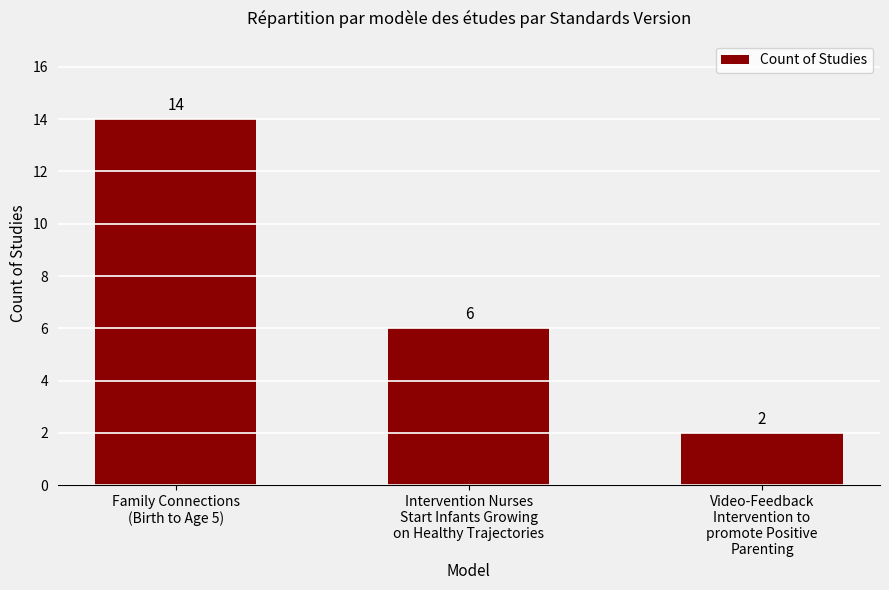

Rank the categories by value from highest to lowest.

Family Connections
(Birth to Age 5), Intervention Nurses
Start Infants Growing
on Healthy Trajectories, Video-Feedback
Intervention to
promote Positive
Parenting